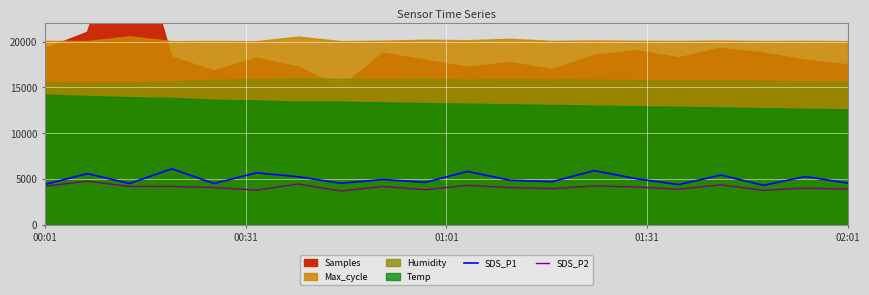

What is the minimum value for SDS_P1?

4320